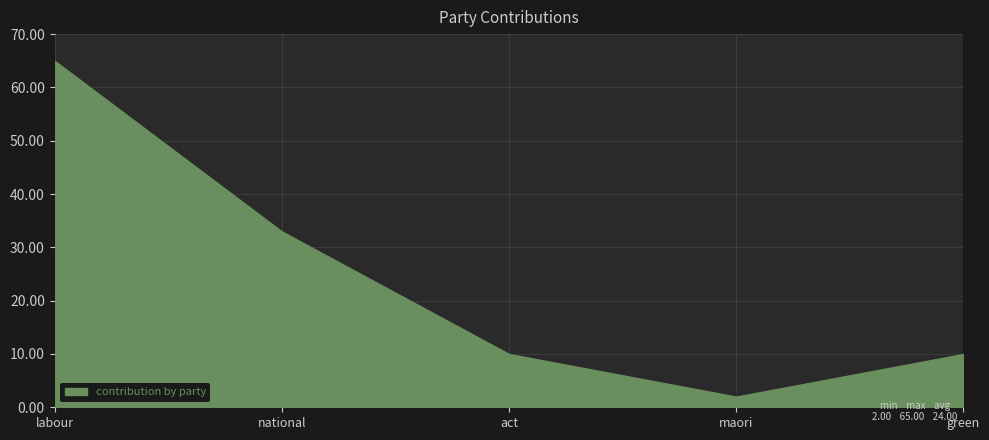

Does the chart display data point markers on the line(s)?

No